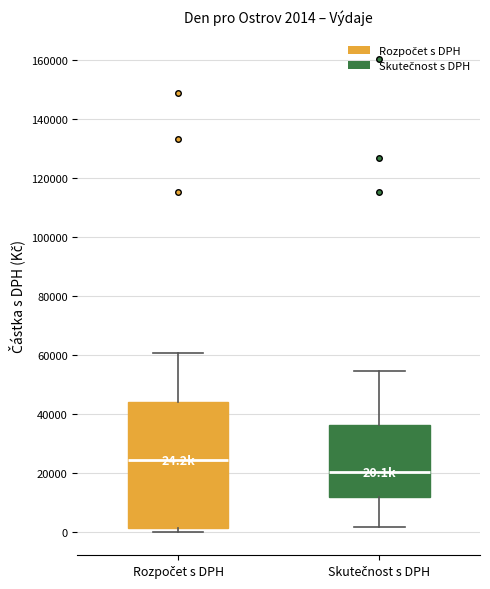

Comparing the boxes themselves (not the whiskers), which one is the tallest?

Rozpočet s DPH